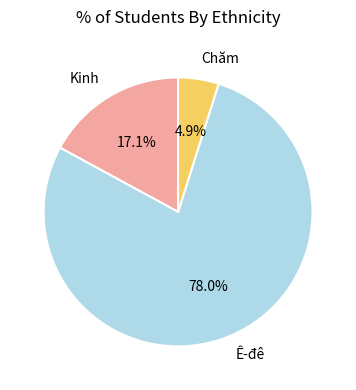

True or false: Kinh accounts for 17% of the total.

True